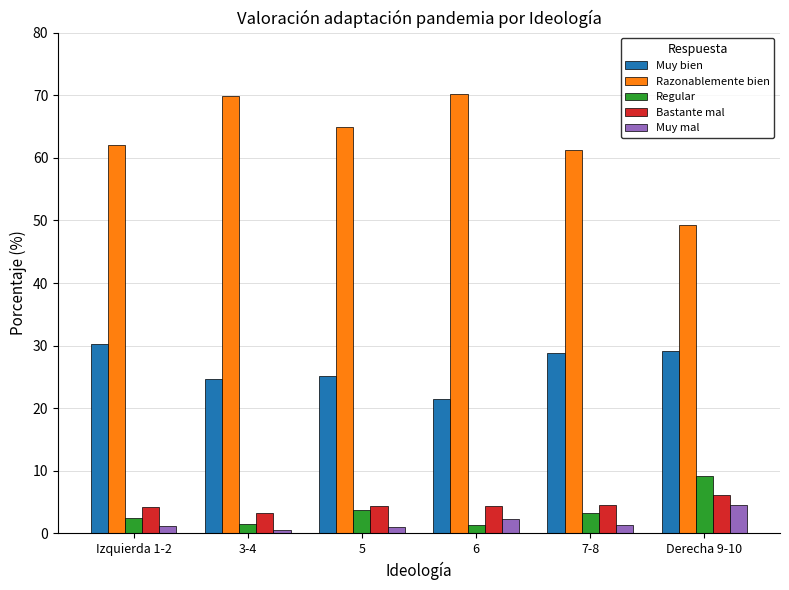

Read the Bastante mal value at 3-4.

3.2